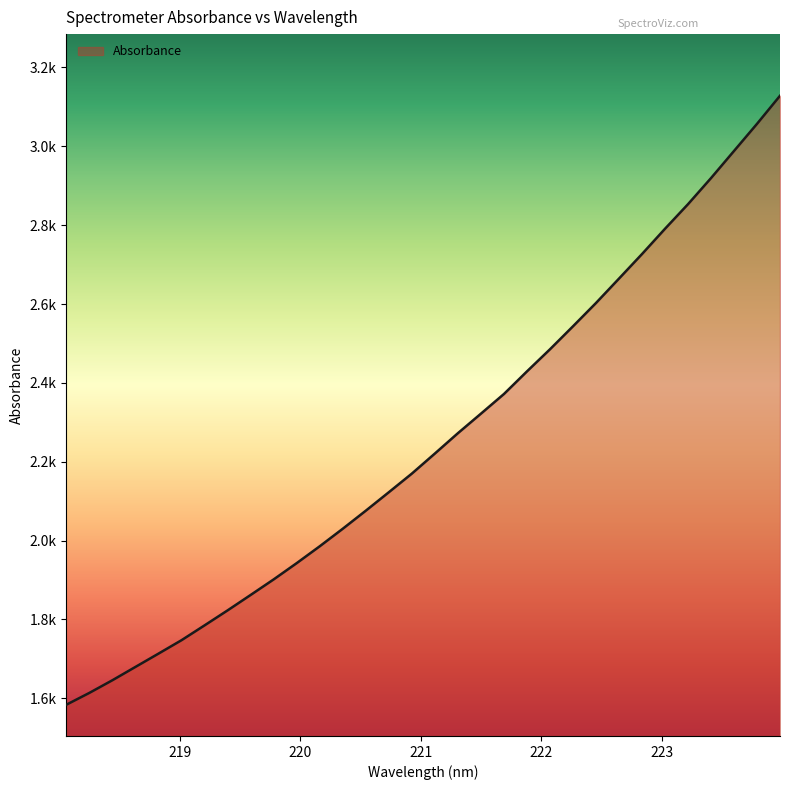

Does the chart have visible grid lines?

No